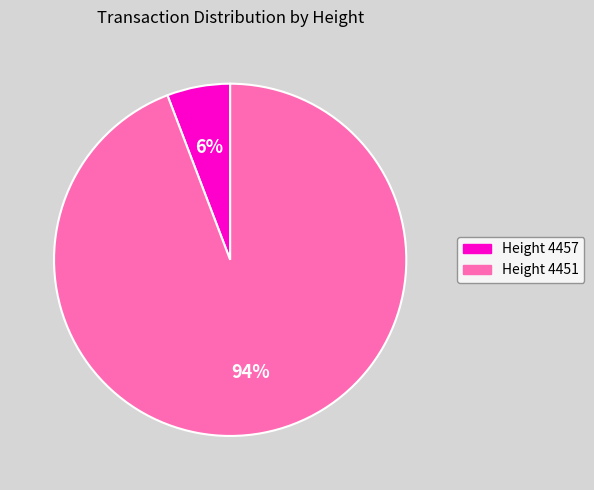

Does any single category account for the majority?

Yes